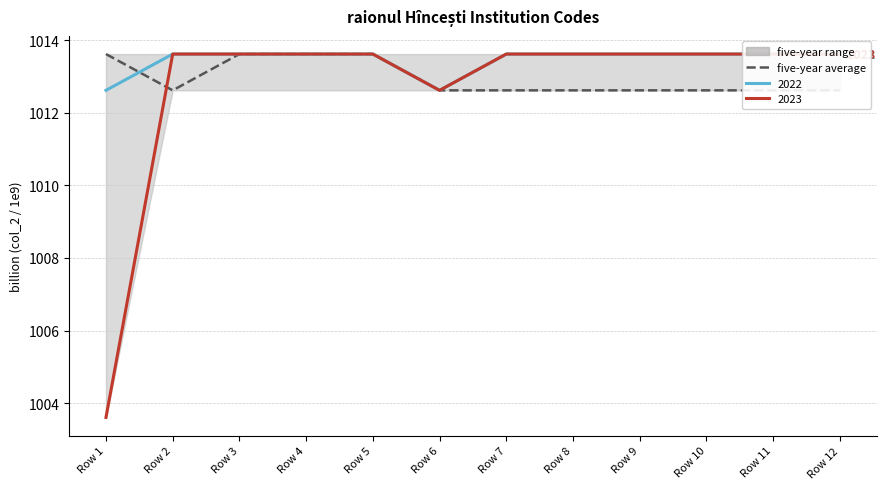

Reading left to right, what are all the values shown in this chart?

Row 1=1013.6	Row 2=1012.6	Row 3=1013.6	Row 4=1013.6	Row 5=1013.6	Row 6=1012.6	Row 7=1012.6	Row 8=1012.6	Row 9=1012.6	Row 10=1012.6	Row 11=1012.6	Row 12=1012.6